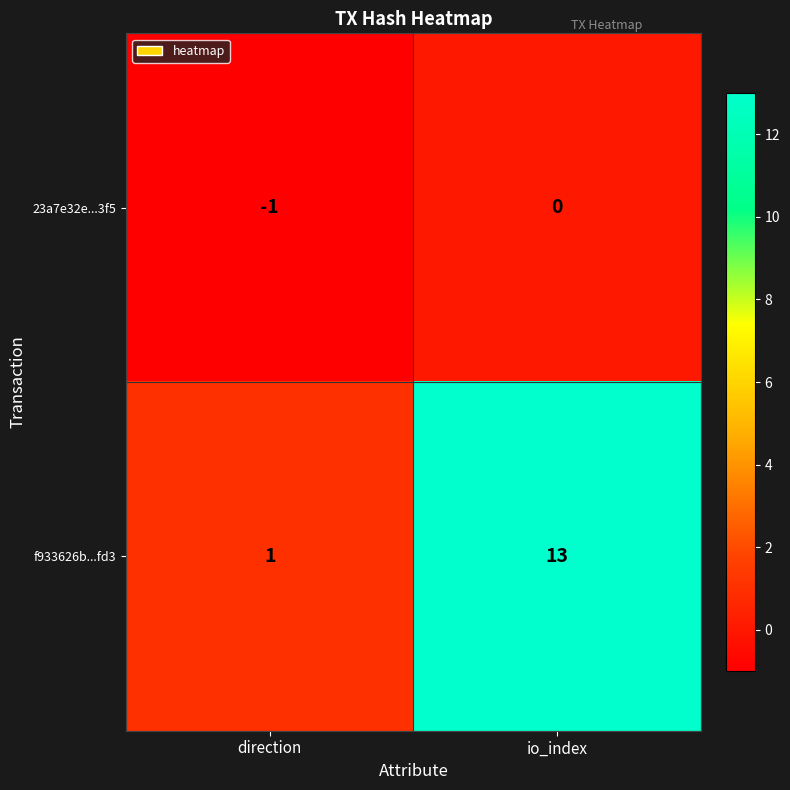

What is the difference between the highest and lowest values at io_index?

13